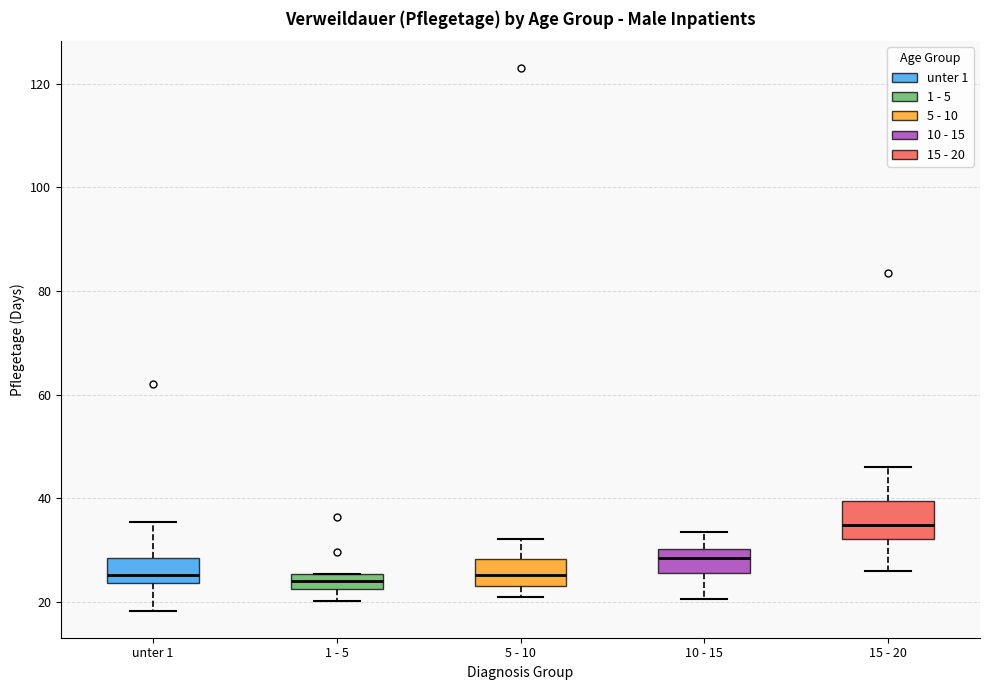

Which box is the tallest, from its lower edge to its upper edge?

15 - 20